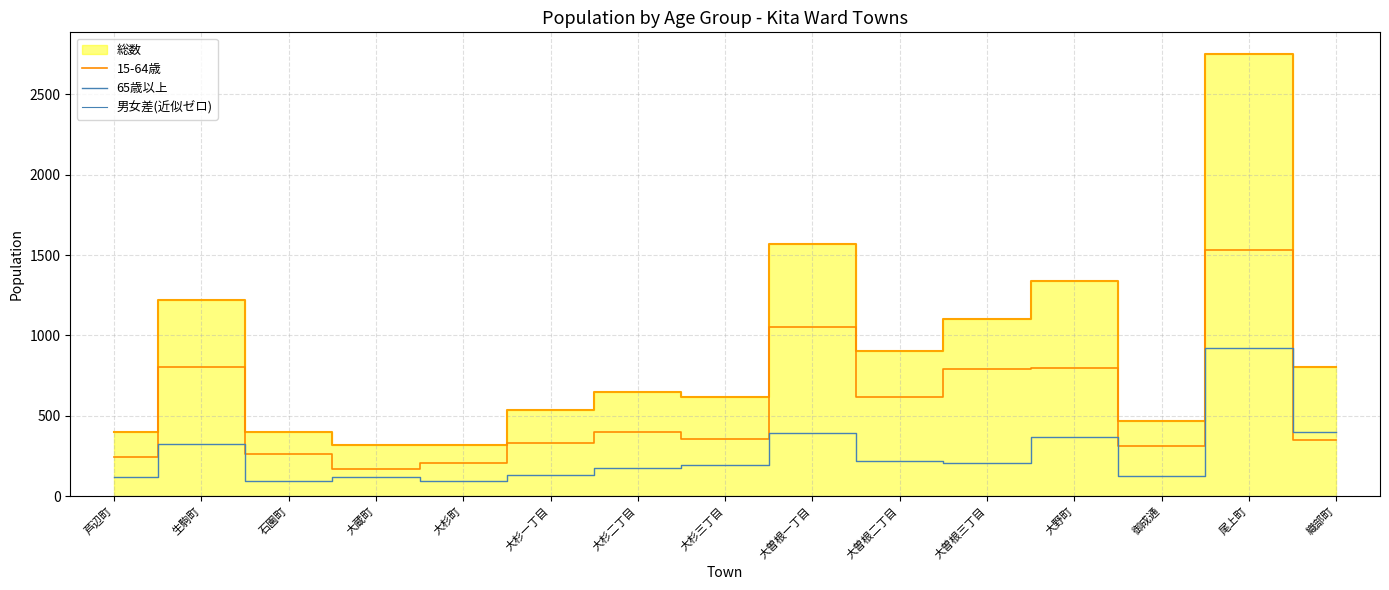

What is the lowest value of the 65歳以上 series?

94